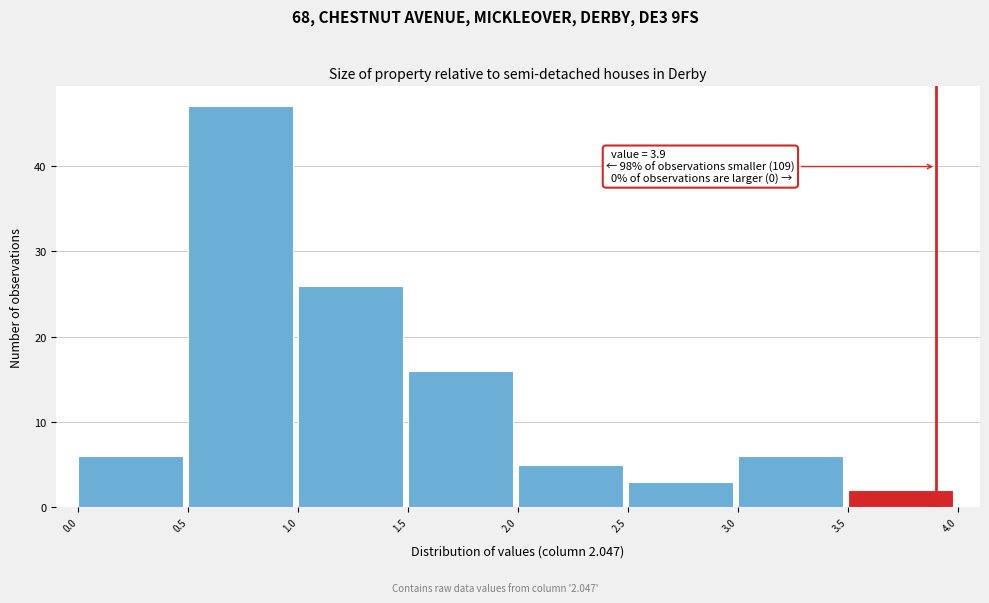

Which range on the x-axis has the tallest bar?

0.5 to 1.0